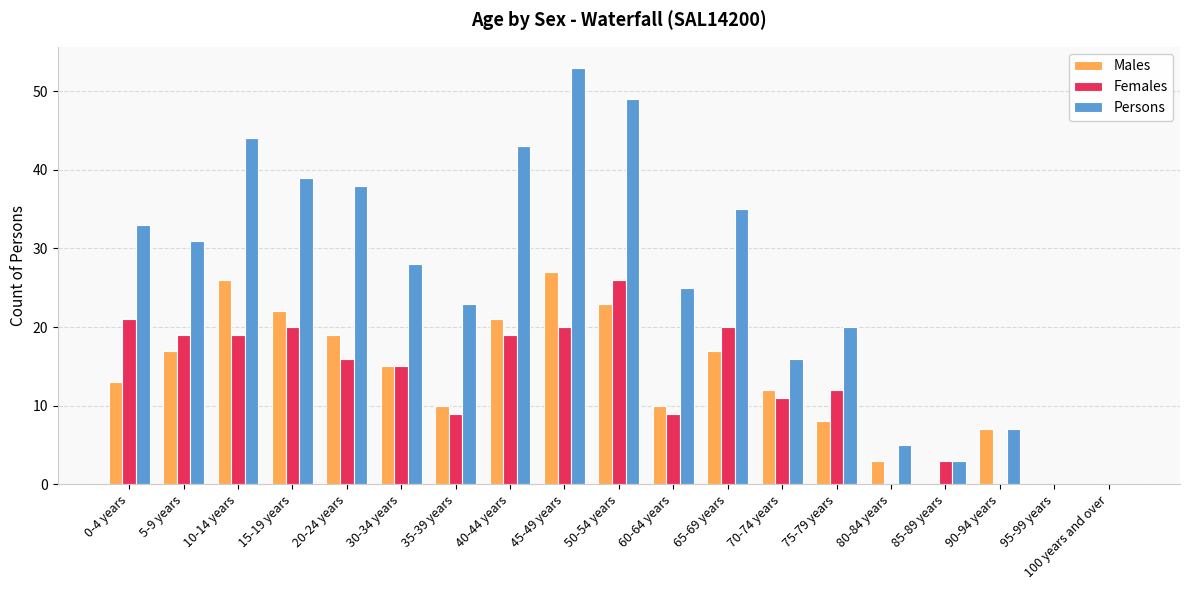

Is the value of Males at 50-54 years greater than the value of Females at 60-64 years?

Yes